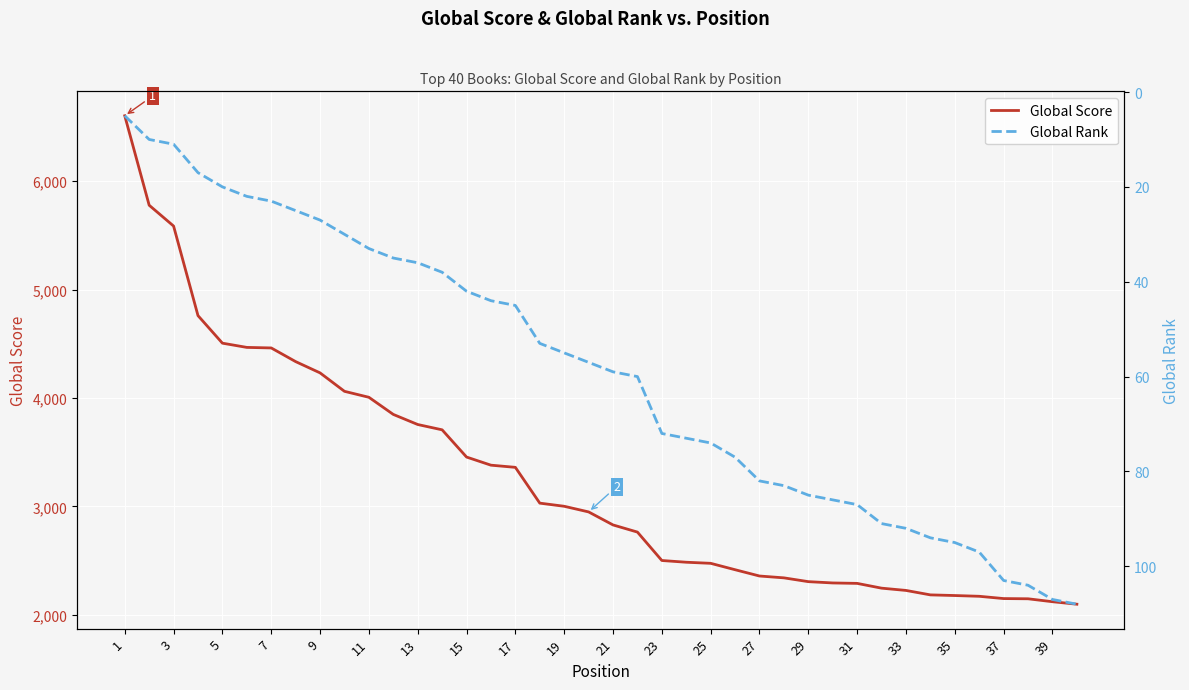

What is the sum of all Global Score values?

129891